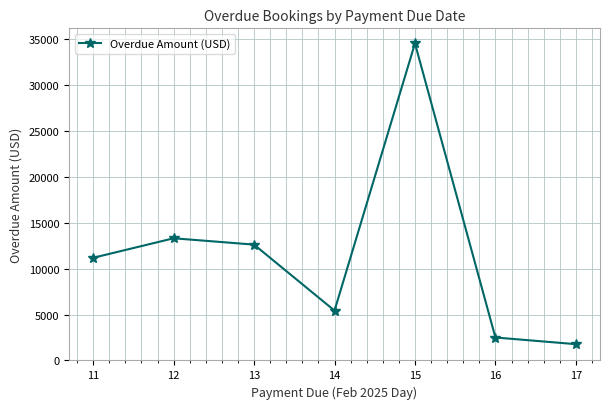

Reading left to right, list all the values displayed in this chart.

11=11185	12=13312	13=12620	14=5432	15=34547	16=2501	17=1775